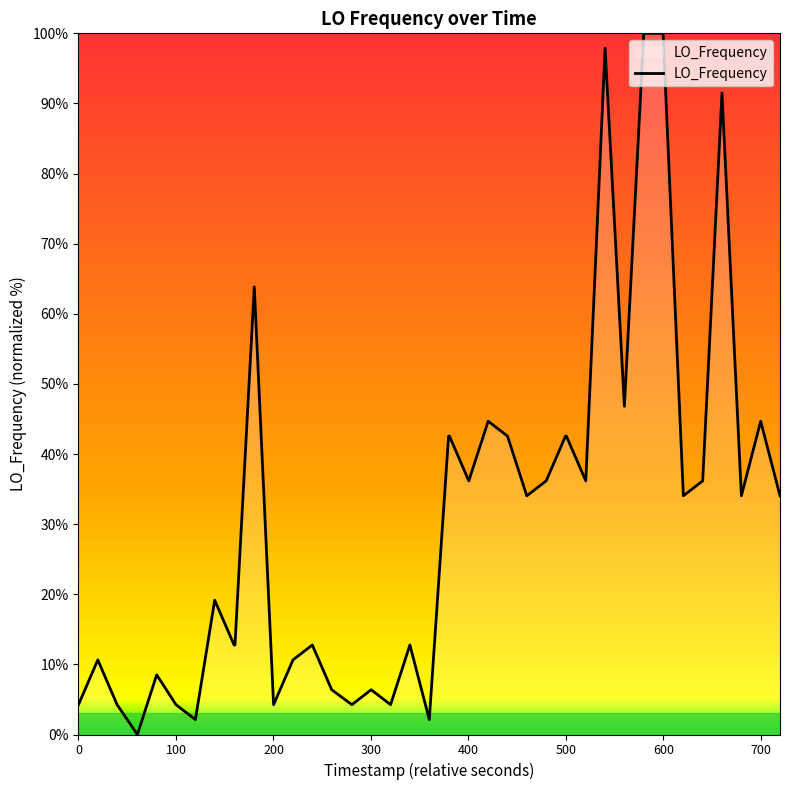

How many values are above zero?

39